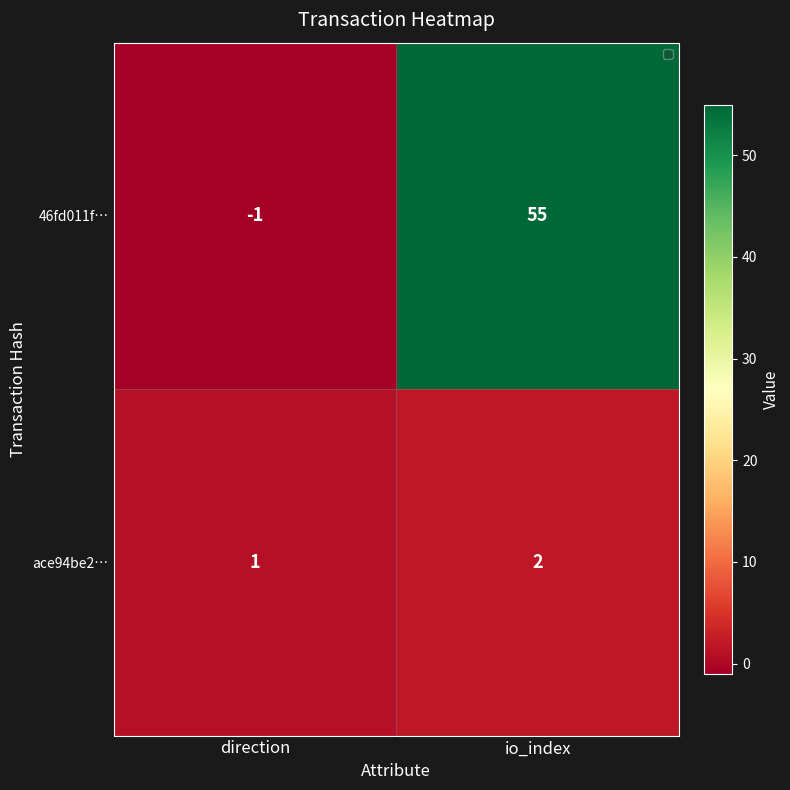

What is the difference between the 46fd011f… values at io_index and direction?

56